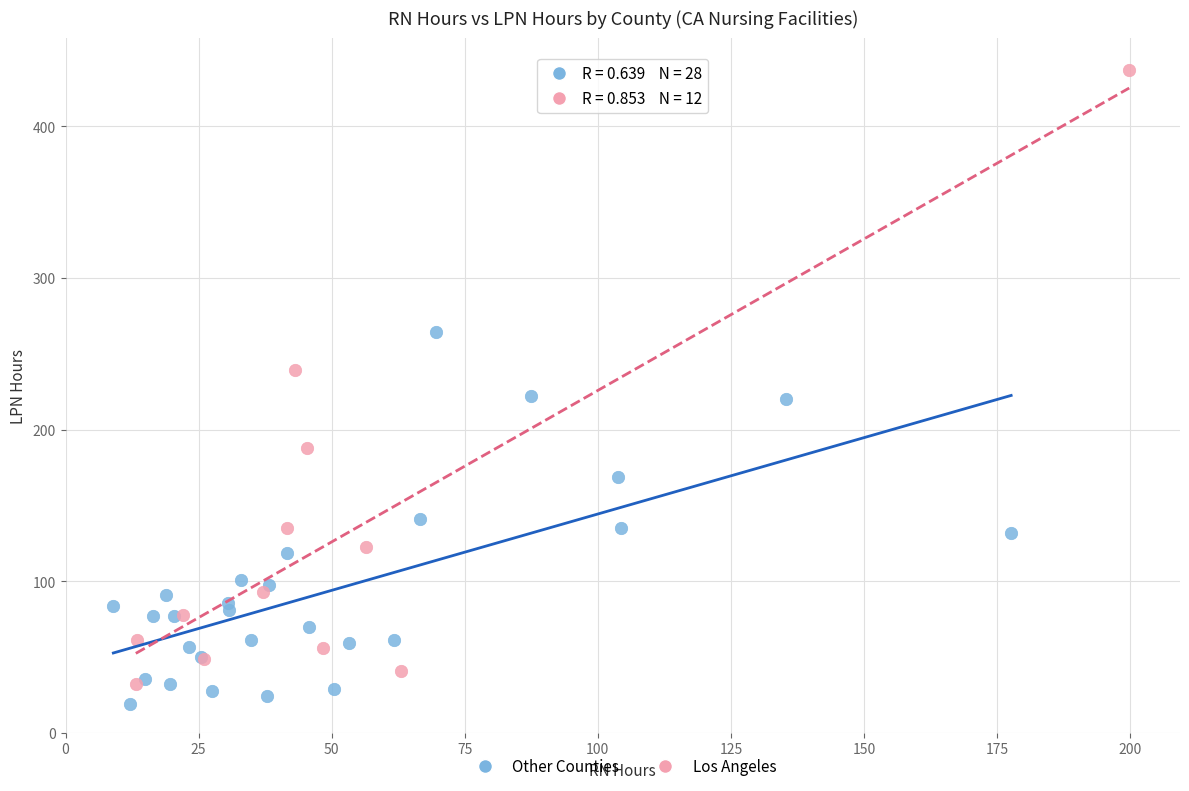

What are all the series names shown in the legend?

Other Counties, Los Angeles